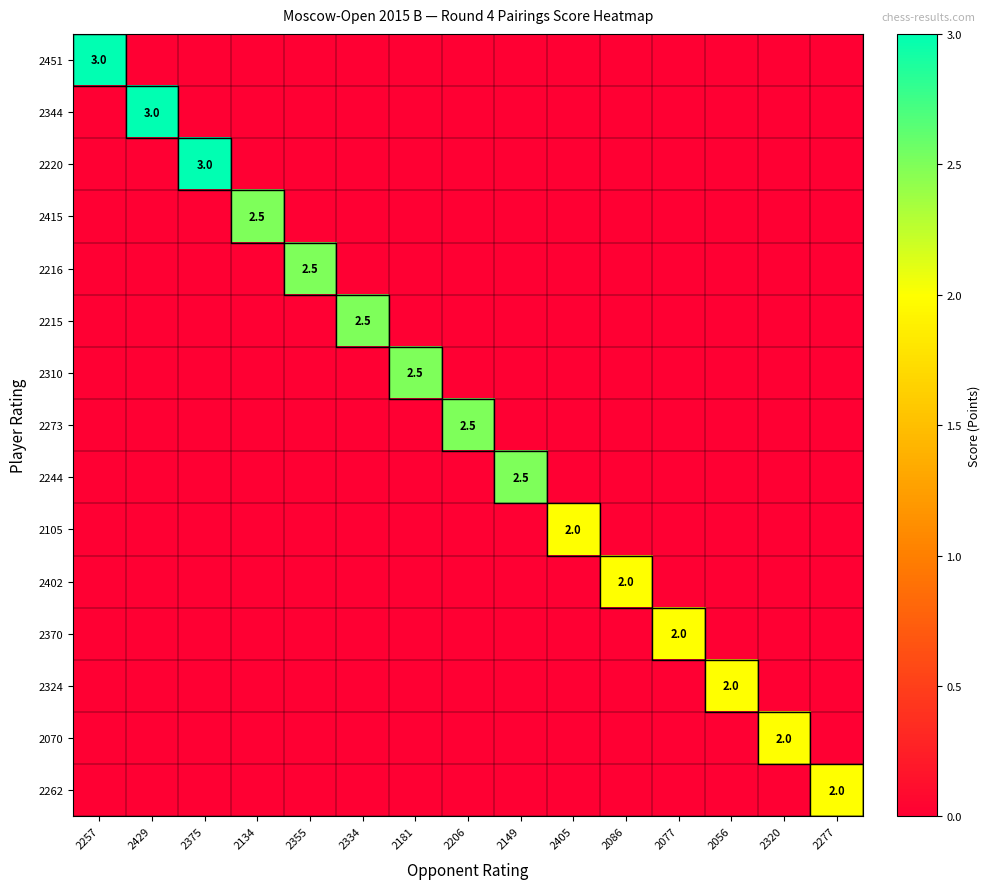

Count the 2451 values in the range 0 to 1.

14